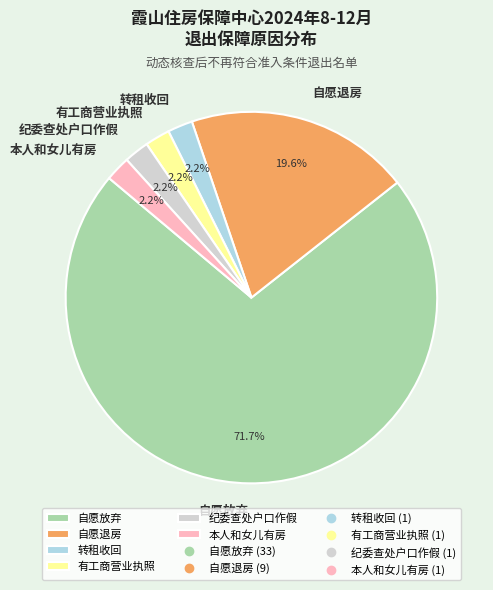

Is it true that 自愿放弃 is 72% of the pie?

True